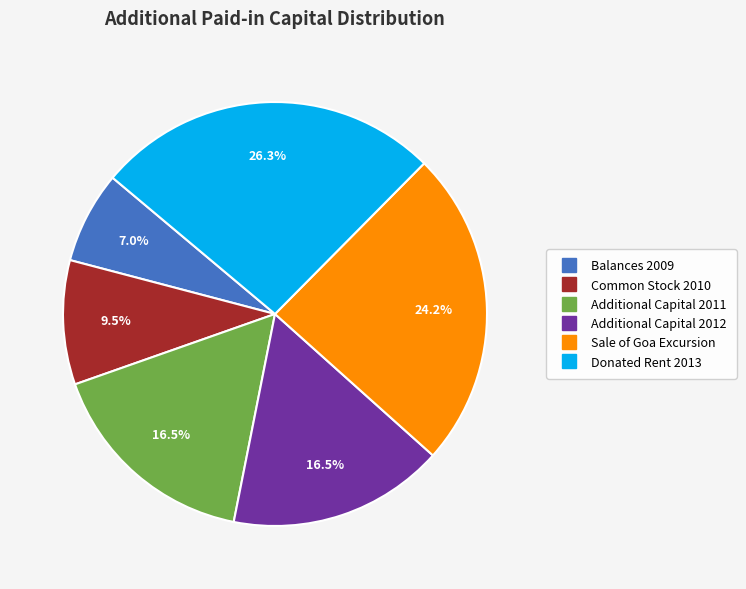

Is there any slice that represents more than half of the pie?

No